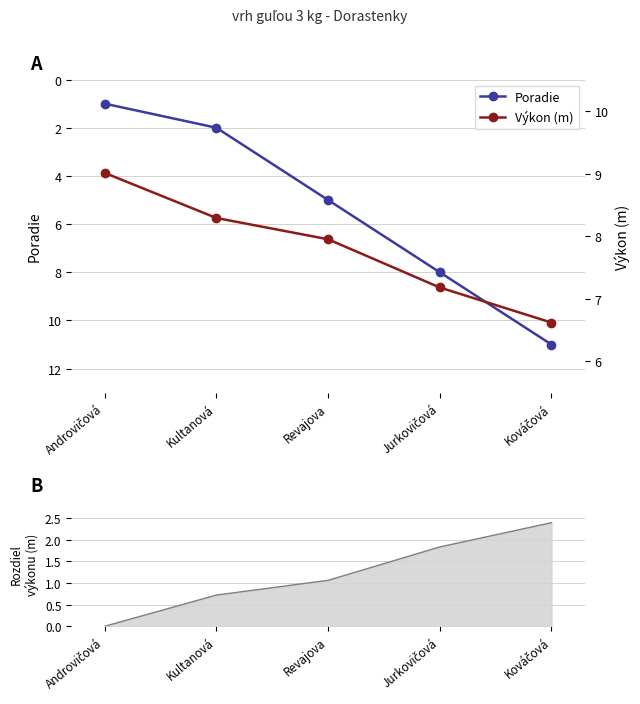

How many times do Výkon (m) and Poradie cross each other?

1